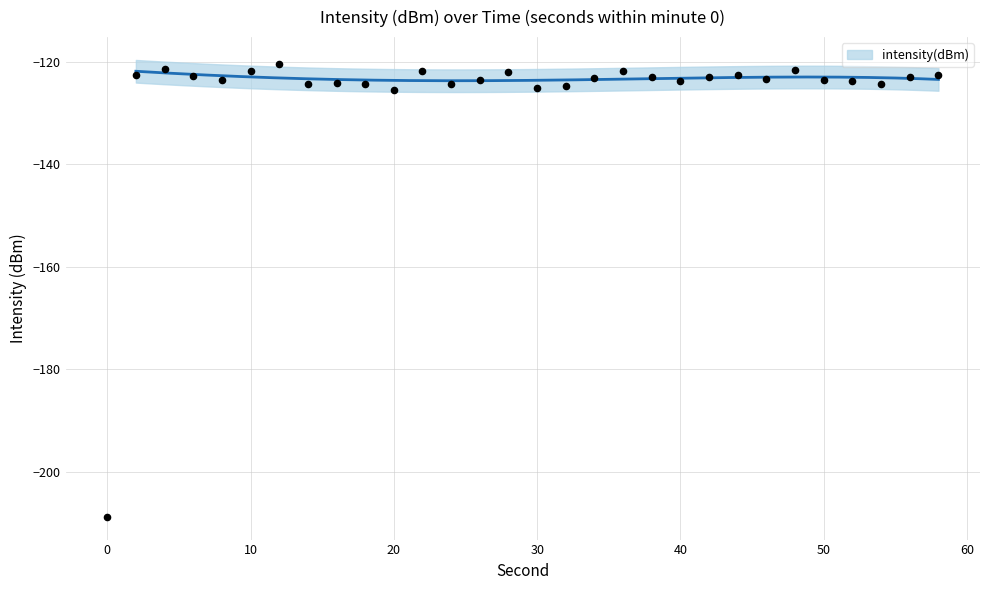

What is the change in value from 32 to 38?

+1.7